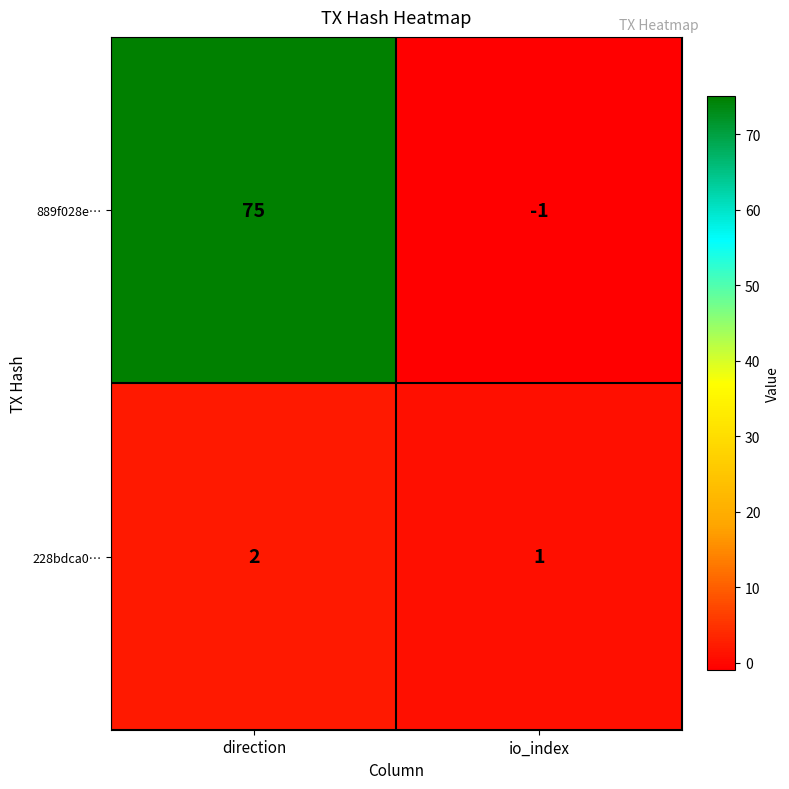

List the series in order of their overall mean, highest first.

889f028e…, 228bdca0…